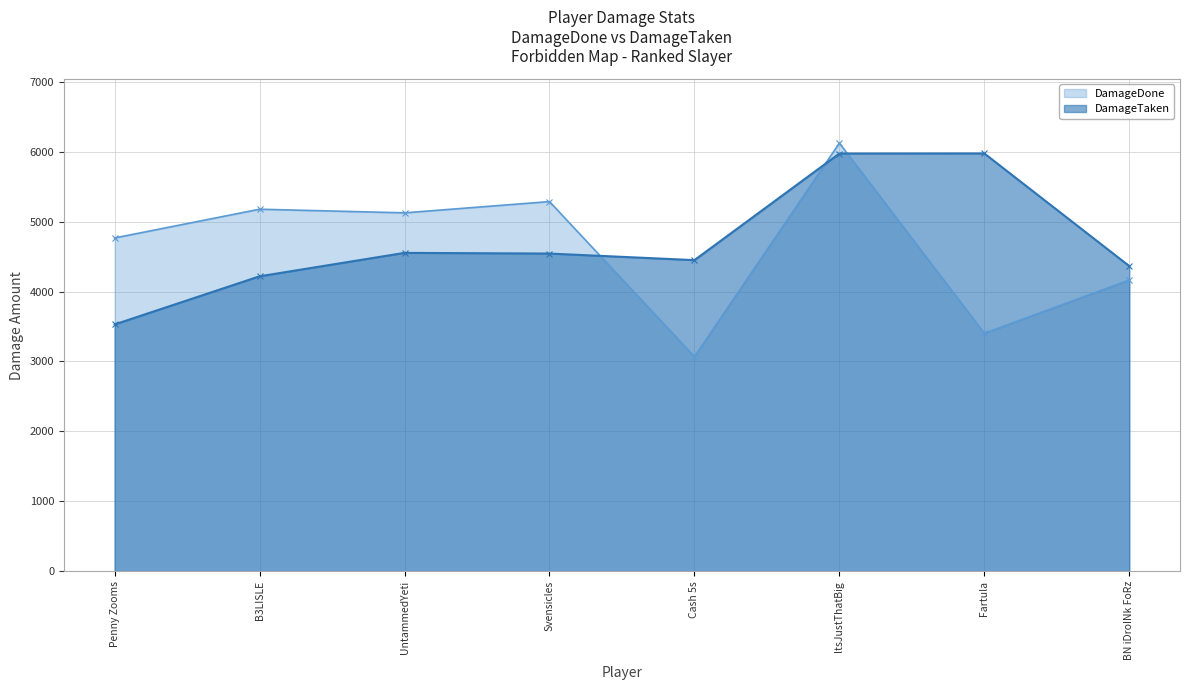

True or false: DamageDone and DamageTaken cross at least once.

True